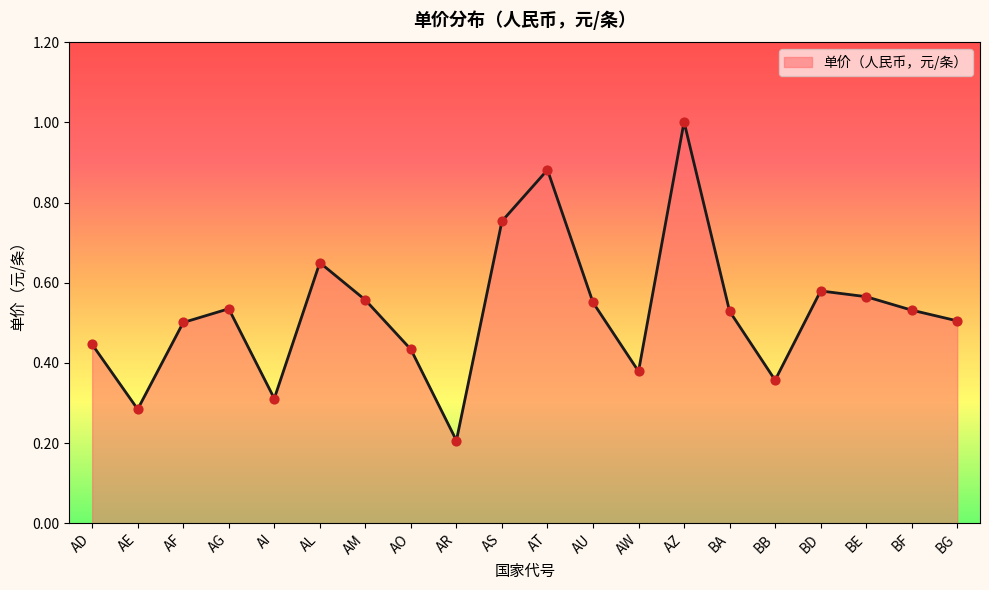

Between AD and AR, which is larger?

AD